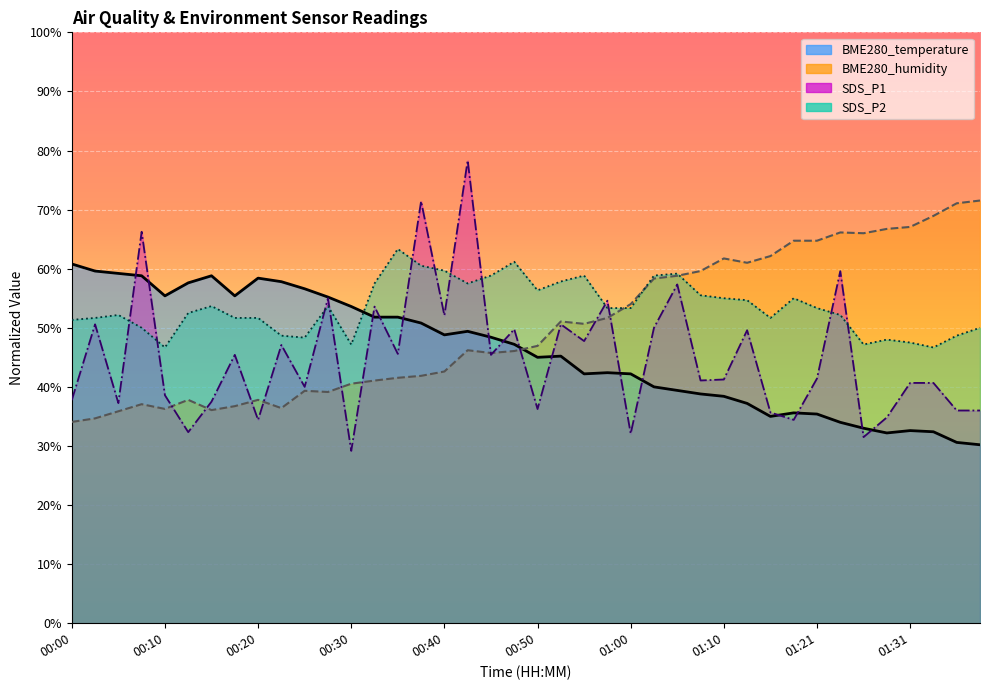

Which series changed the most between 01:08 and 01:18?

SDS_P1